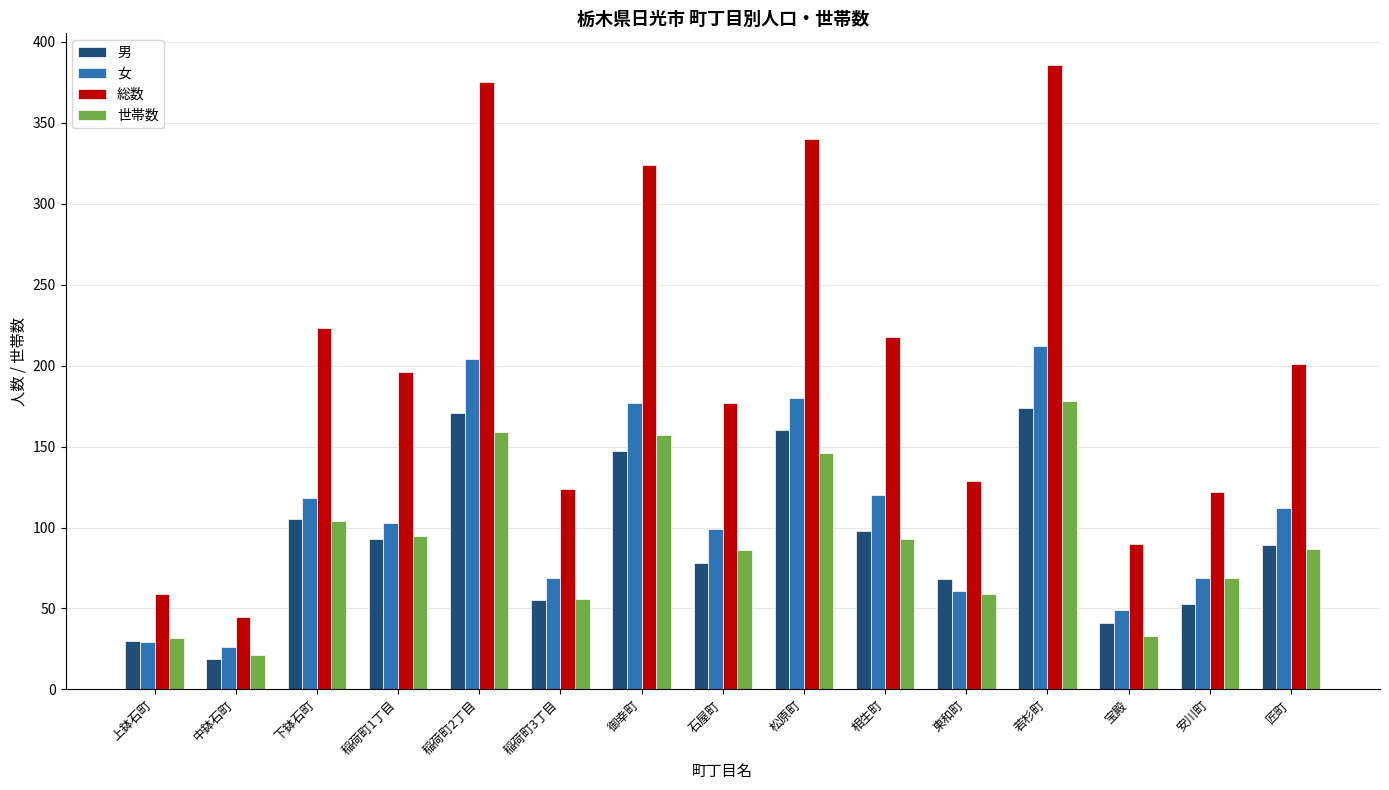

What position from the right is 稲荷町1丁目?

12